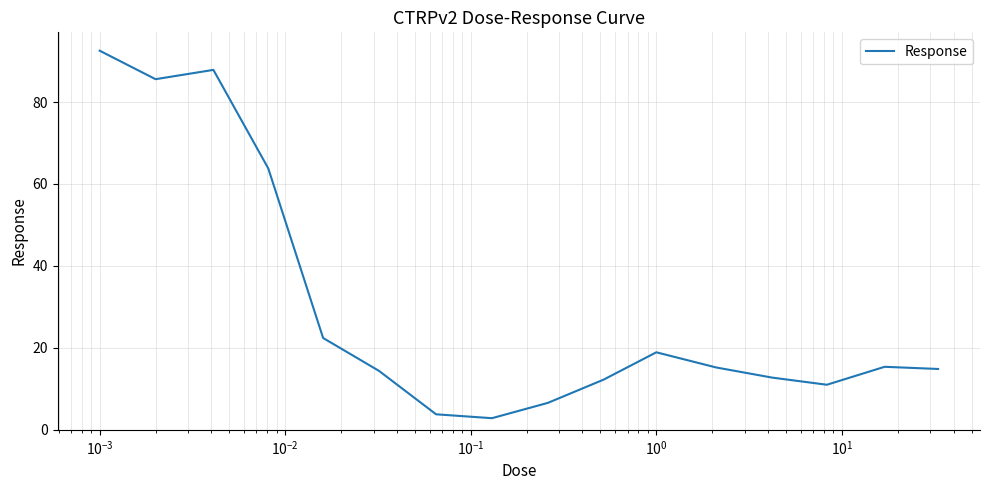

What is the maximum value shown in the chart?

92.5